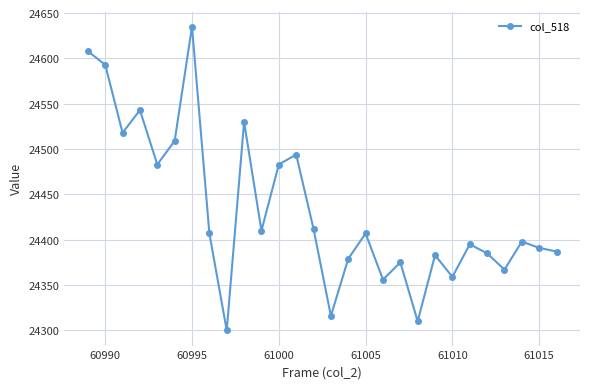

What is the difference between the second highest and minimum values?

308